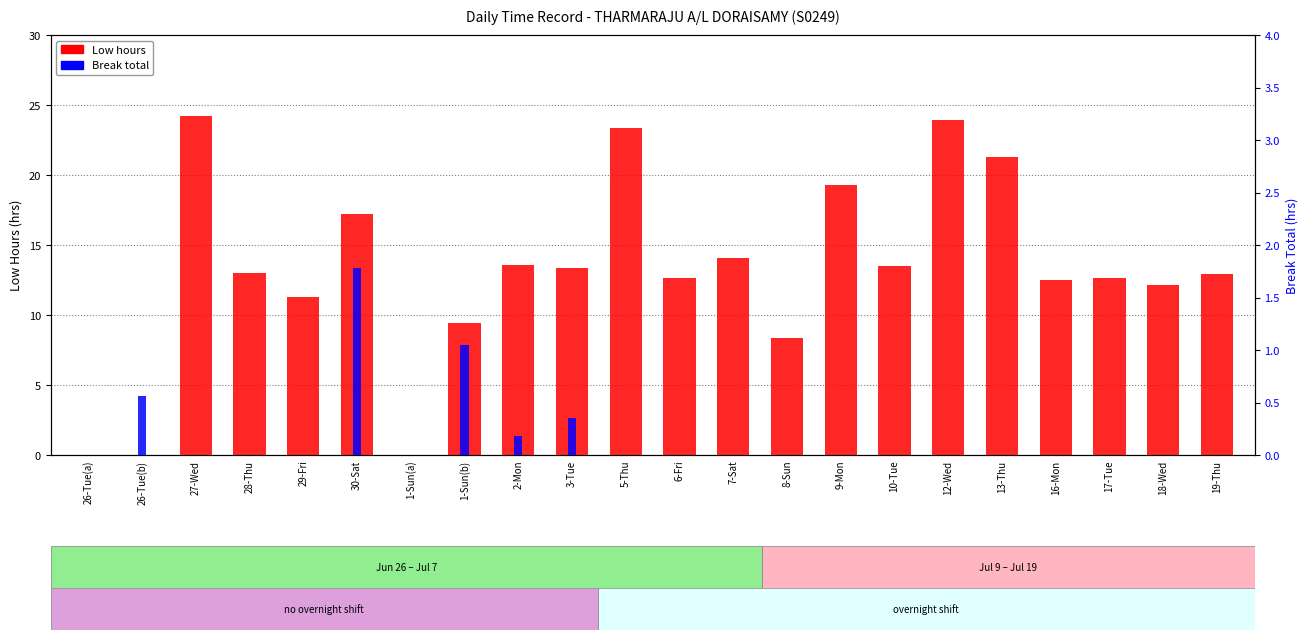

The Low hours series shows 20.3 at 17-Tue. True or false?

False